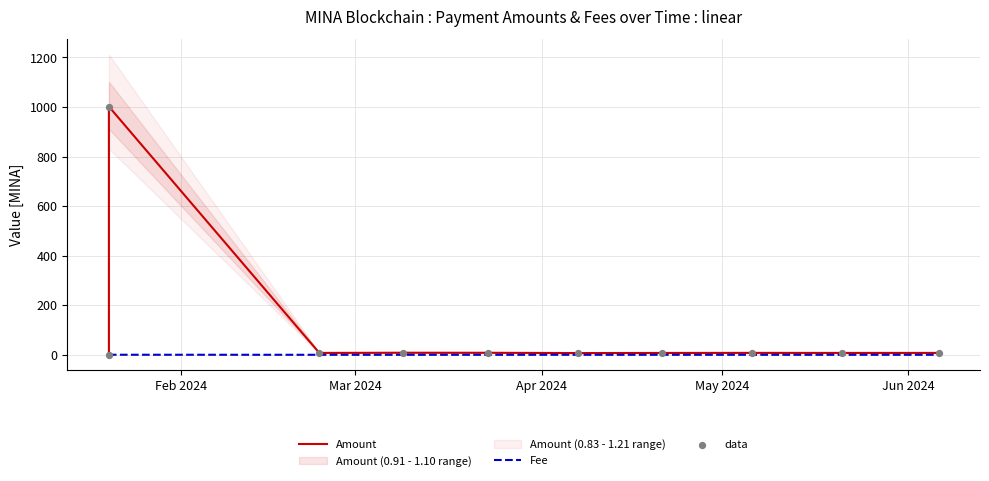

Which series has the widest spread of Y values?

Amount